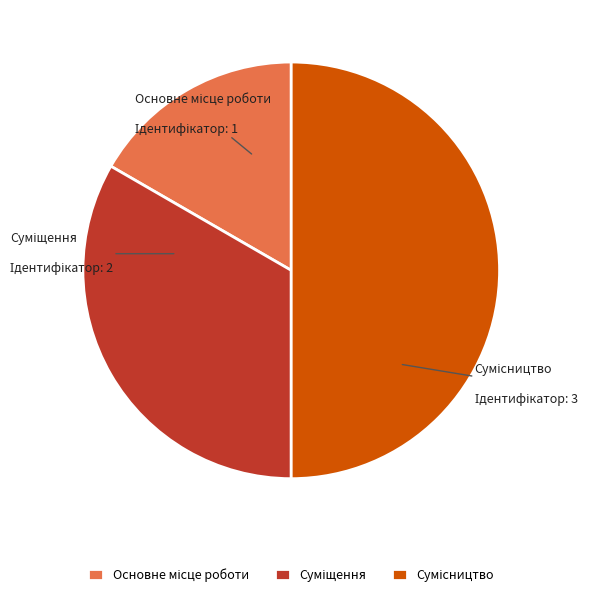

Count the number of slices in the pie.

3